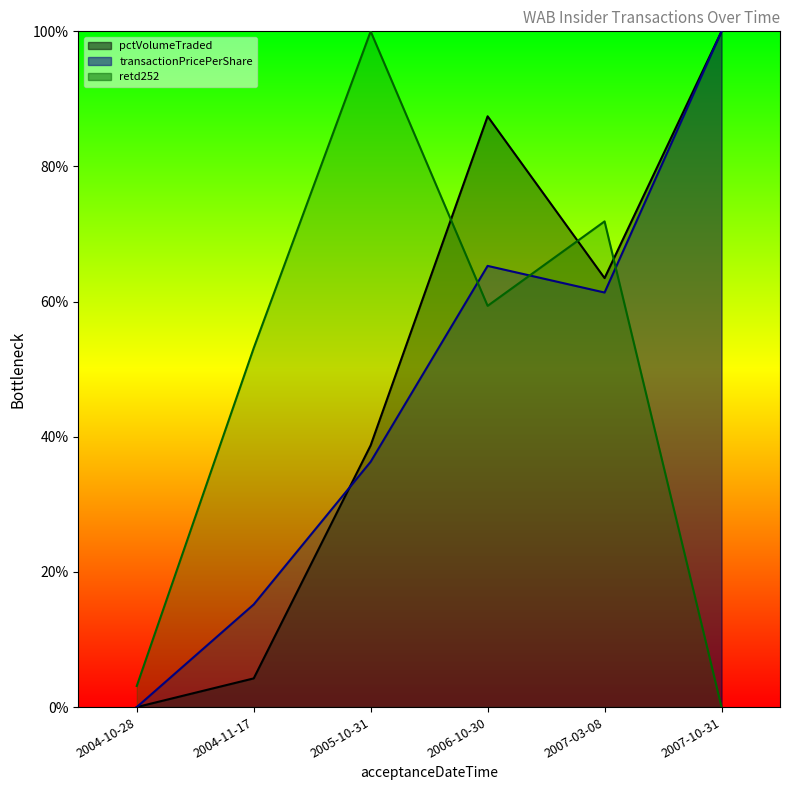

Between which two adjacent categories do retd252 and transactionPricePerShare first intersect?

2005-10-31 and 2006-10-30